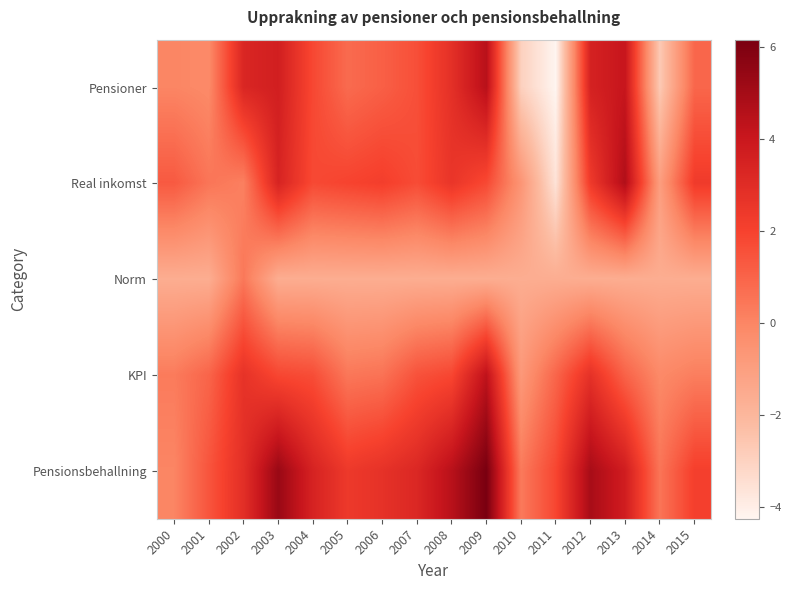

List the series in order of their peak value, highest first.

Pensionsbehallning, Real inkomst, Pensioner, KPI, Norm